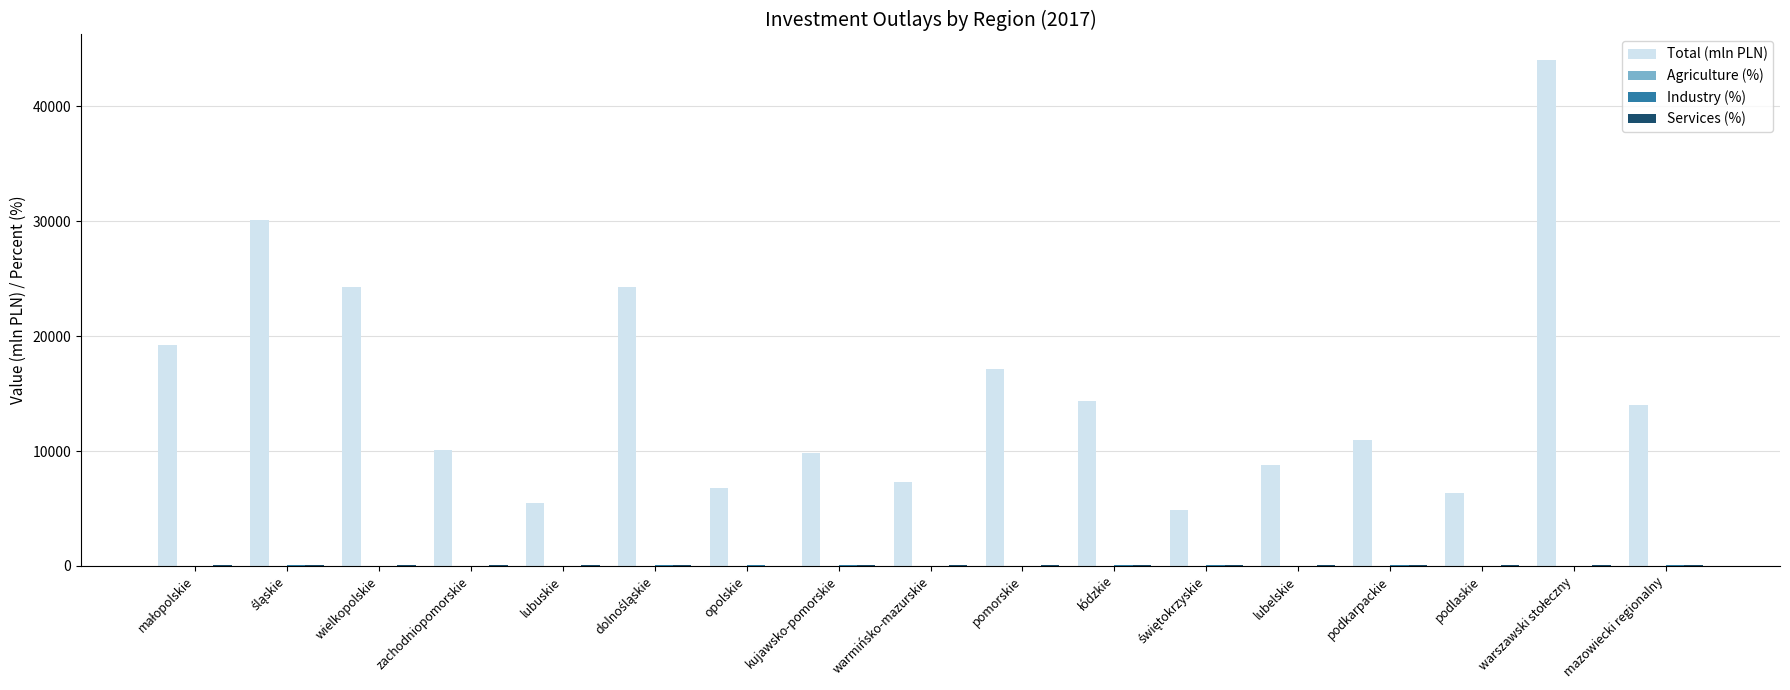

True or false: Total (mln PLN) has a value of 8322.2 at mazowiecki regionalny.

False